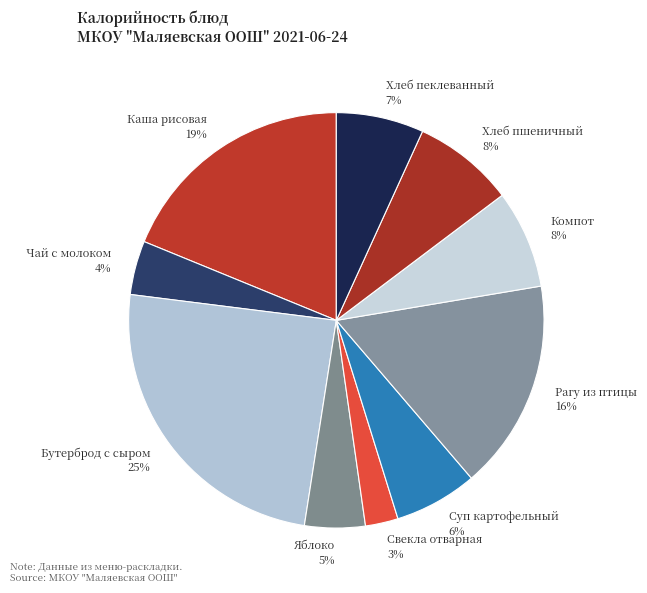

Is the sum of Каша рисовая and Рагу из птицы greater than half?

No